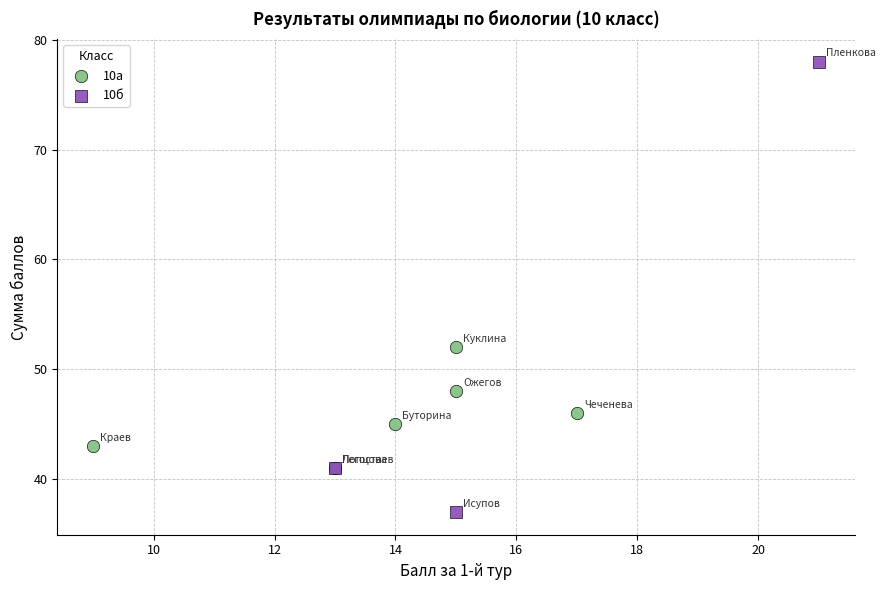

Which series reaches the maximum Y coordinate?

10б